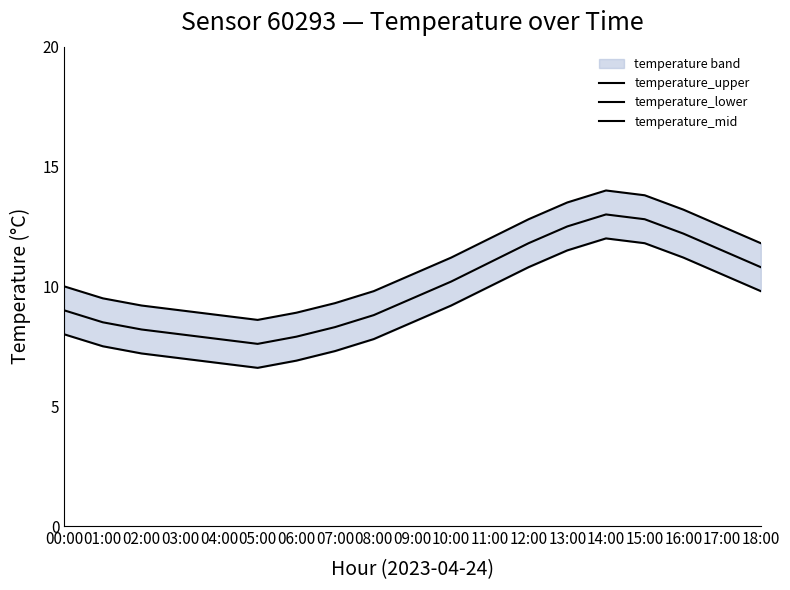

What is the approximate value of temperature_lower at 12:00?

10.8